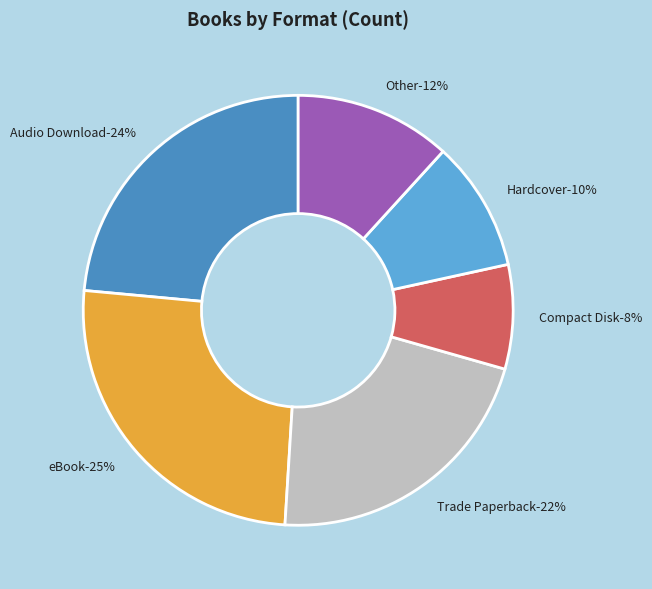

To the nearest percent, what is the combined percentage of eBook and Trade Paperback?

47%